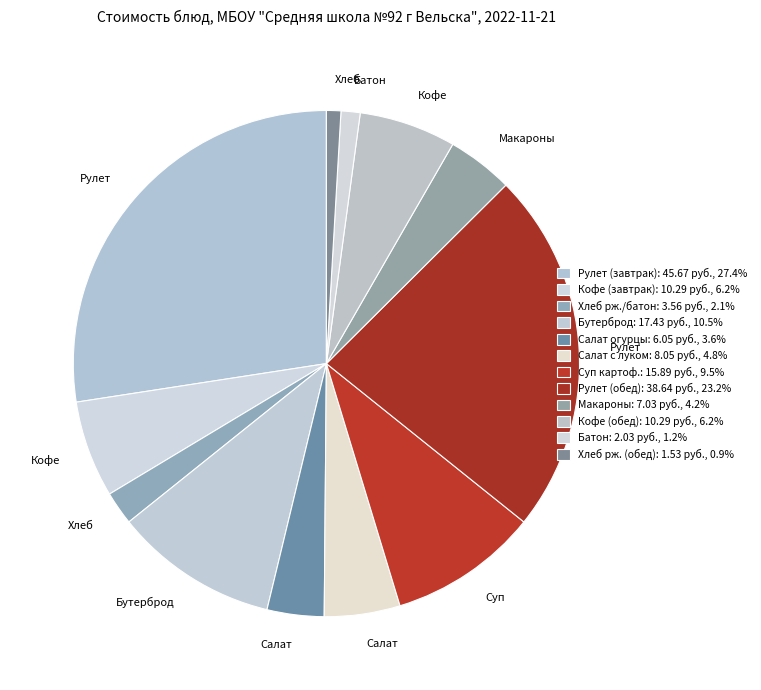

Which slice is the smallest?

Хлеб ржаной (обед)